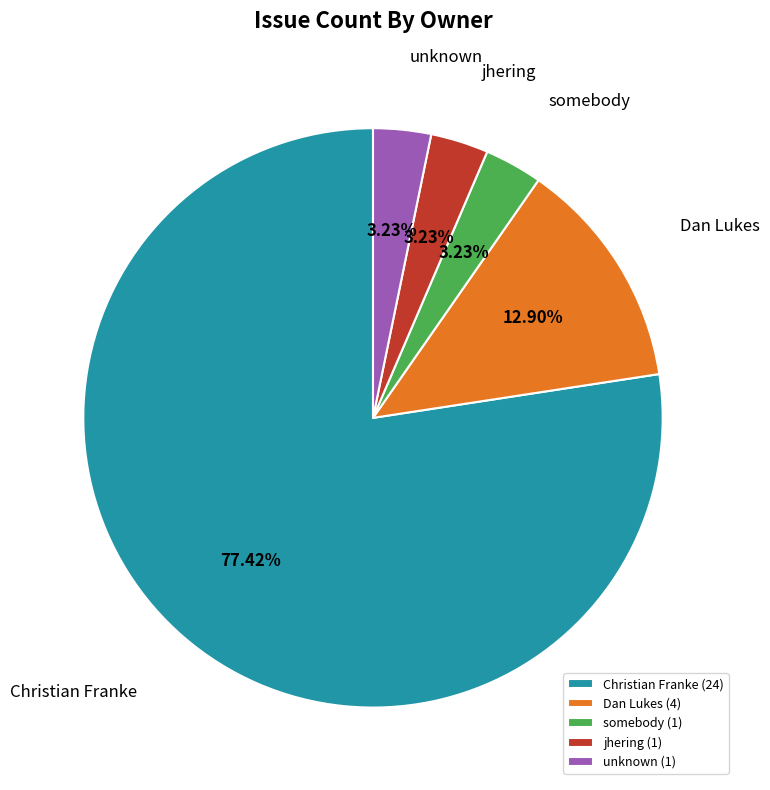

To the nearest percent, what is the combined percentage of unknown and jhering?

6%